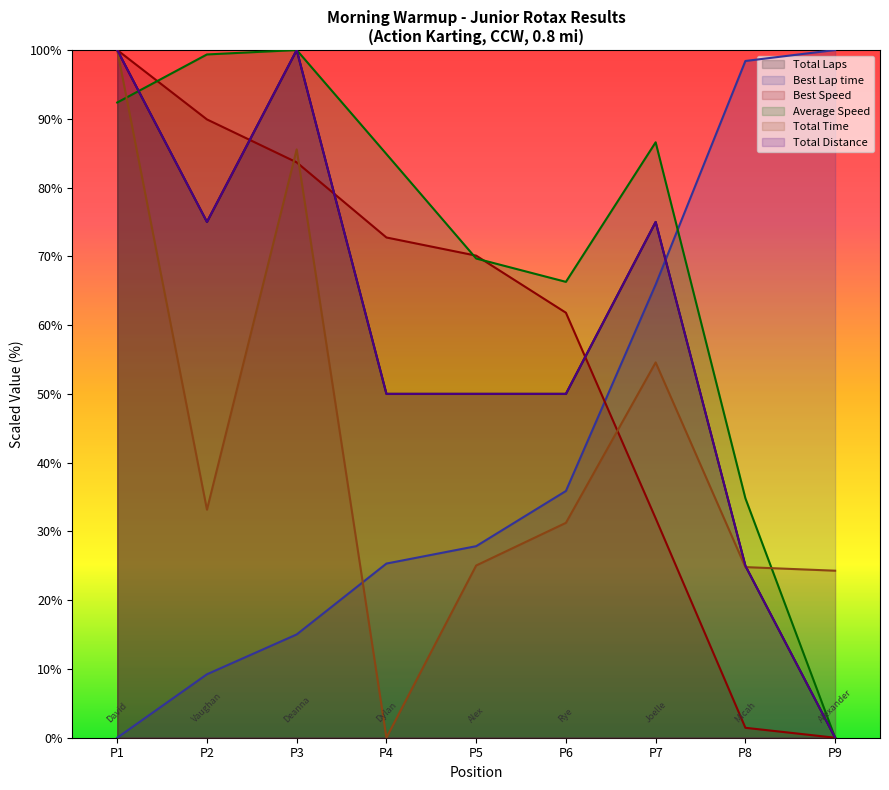

Which has a higher value, P9 or P7?

P7